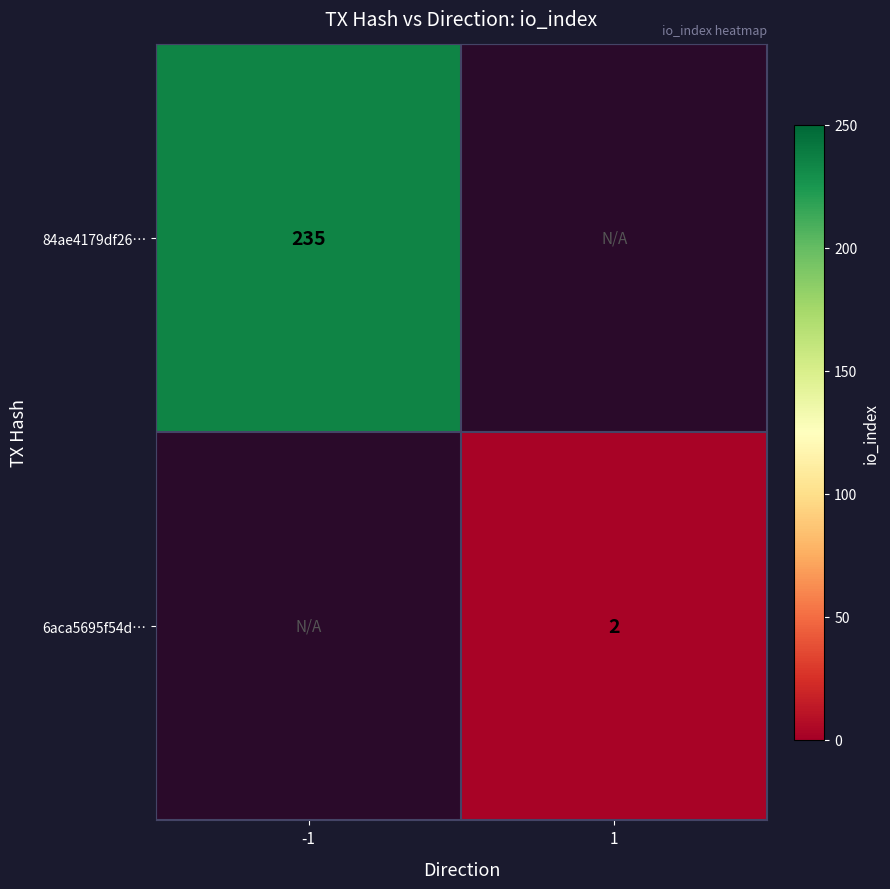

How many data points does each series have?

2